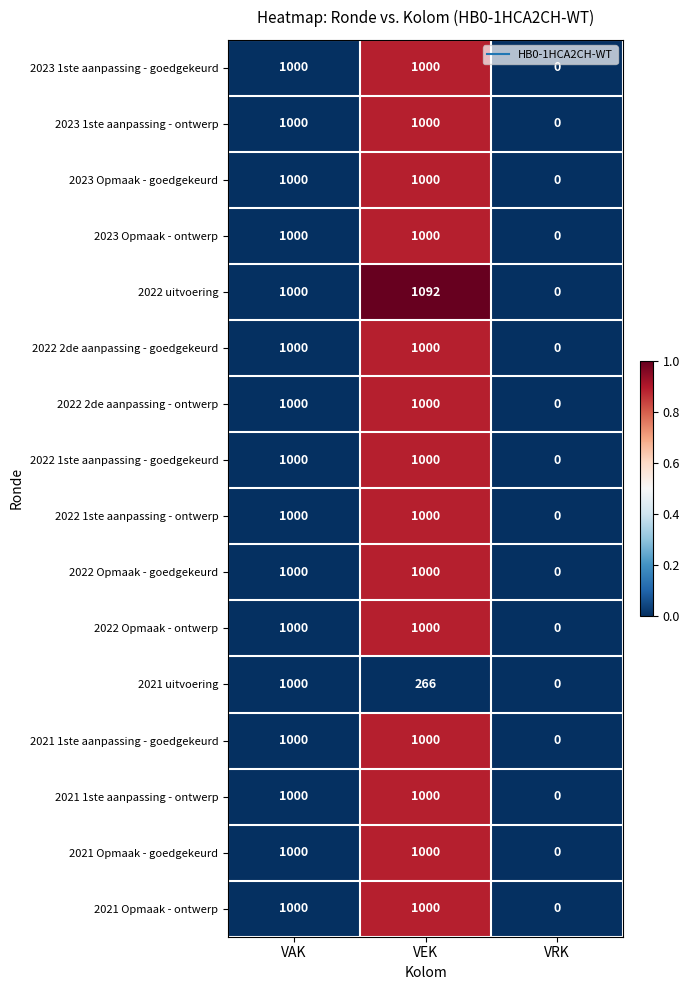

Which series has the widest spread of values?

2022 uitvoering